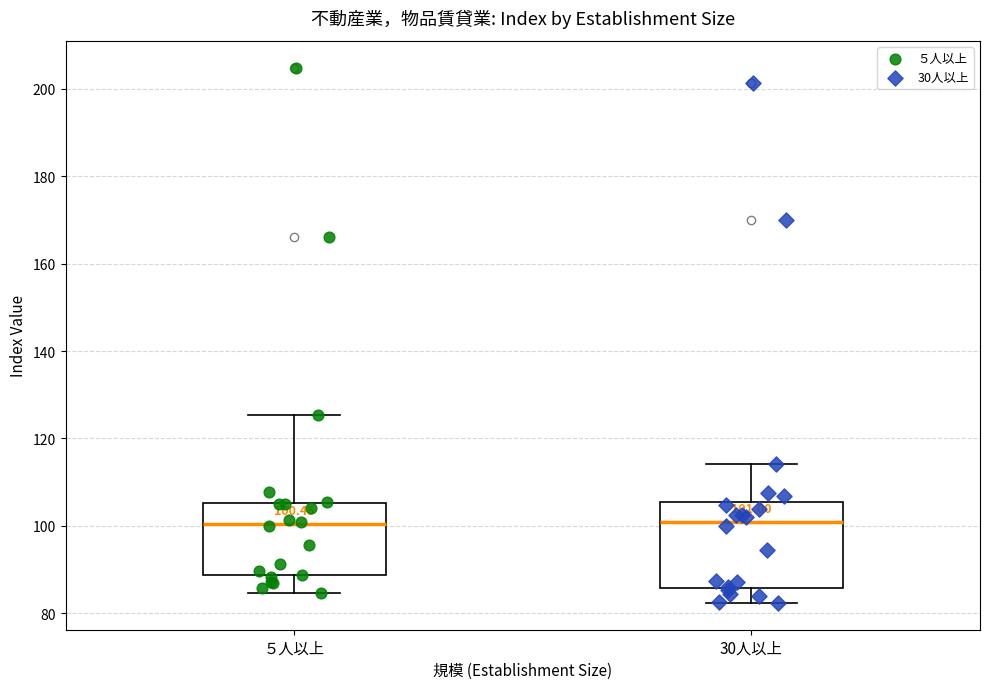

Comparing the boxes themselves (not the whiskers), which one is the tallest?

30人以上